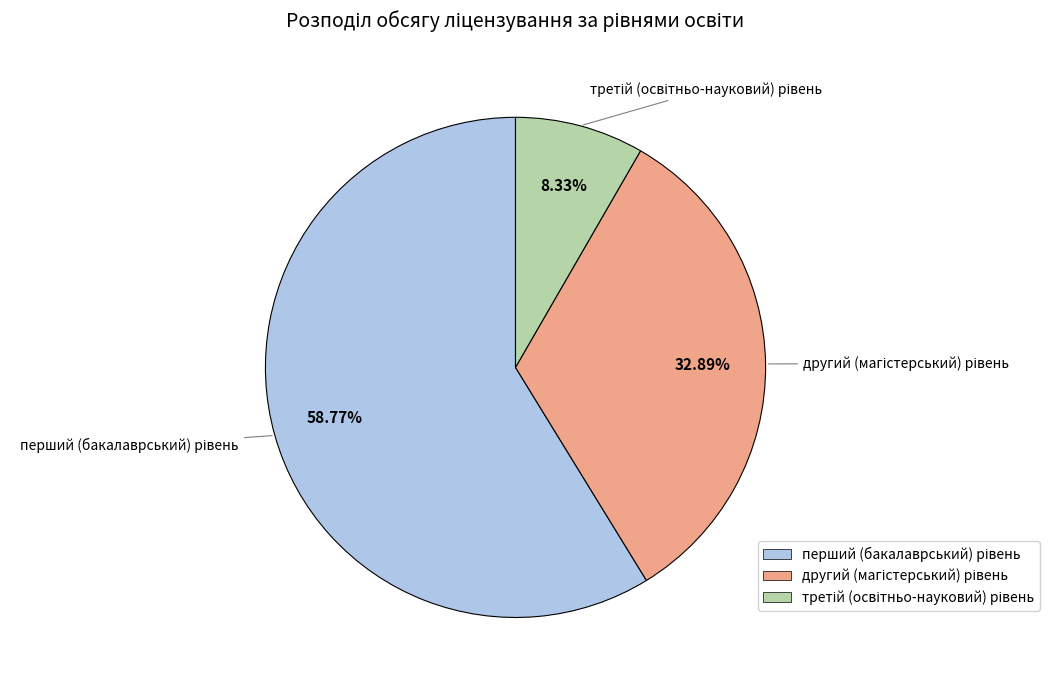

Does any single category account for the majority?

Yes